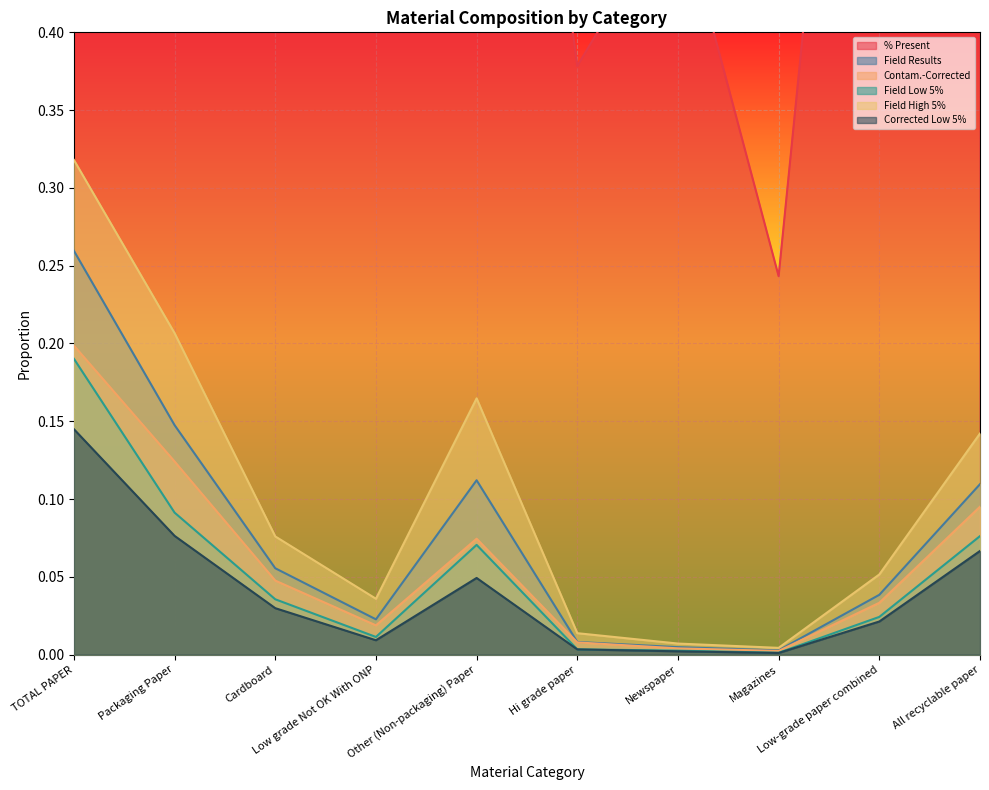

True or false: Corrected Low 5% and Field High 5% cross at least once.

False